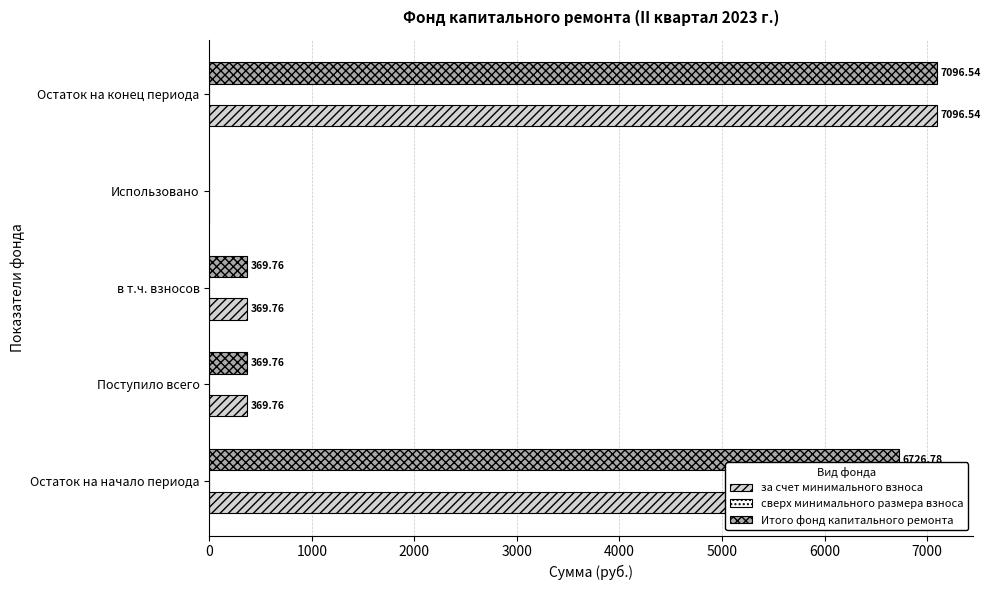

Which label corresponds to the largest value in the chart?

Остаток на конец периода